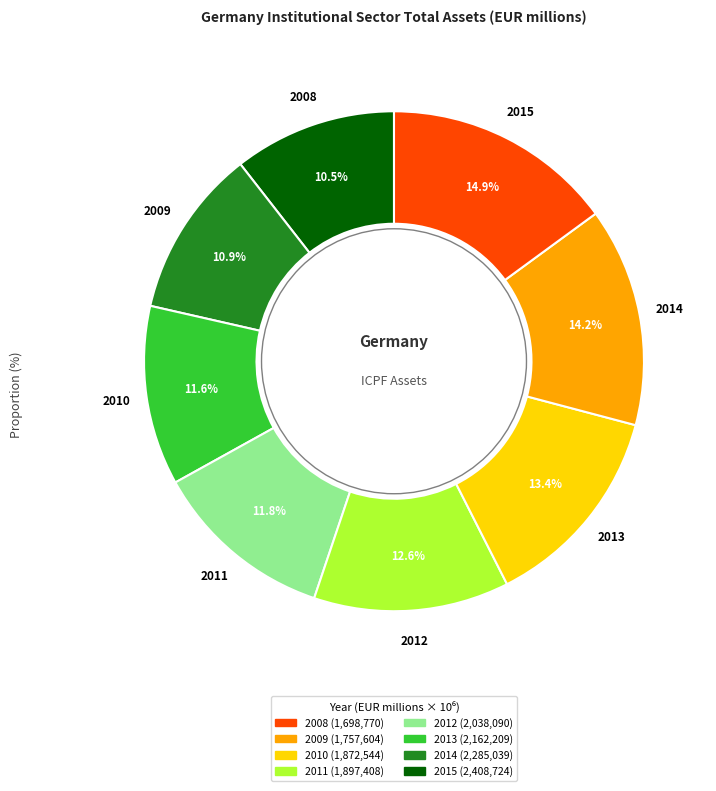

Which has a higher value, 2015 or 2008?

2015